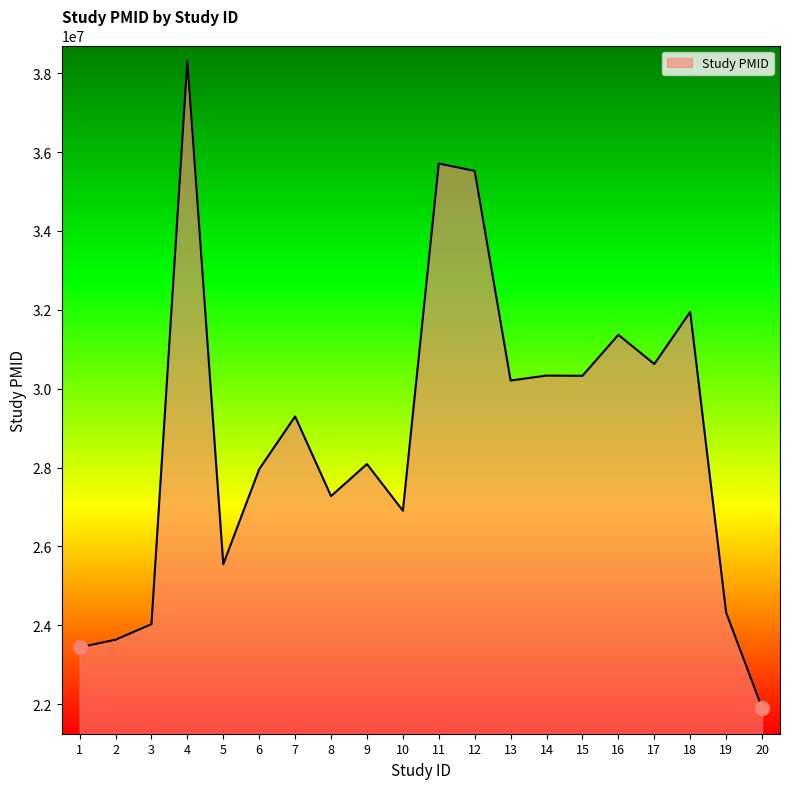

What is the difference between the maximum and second lowest values?

14875796